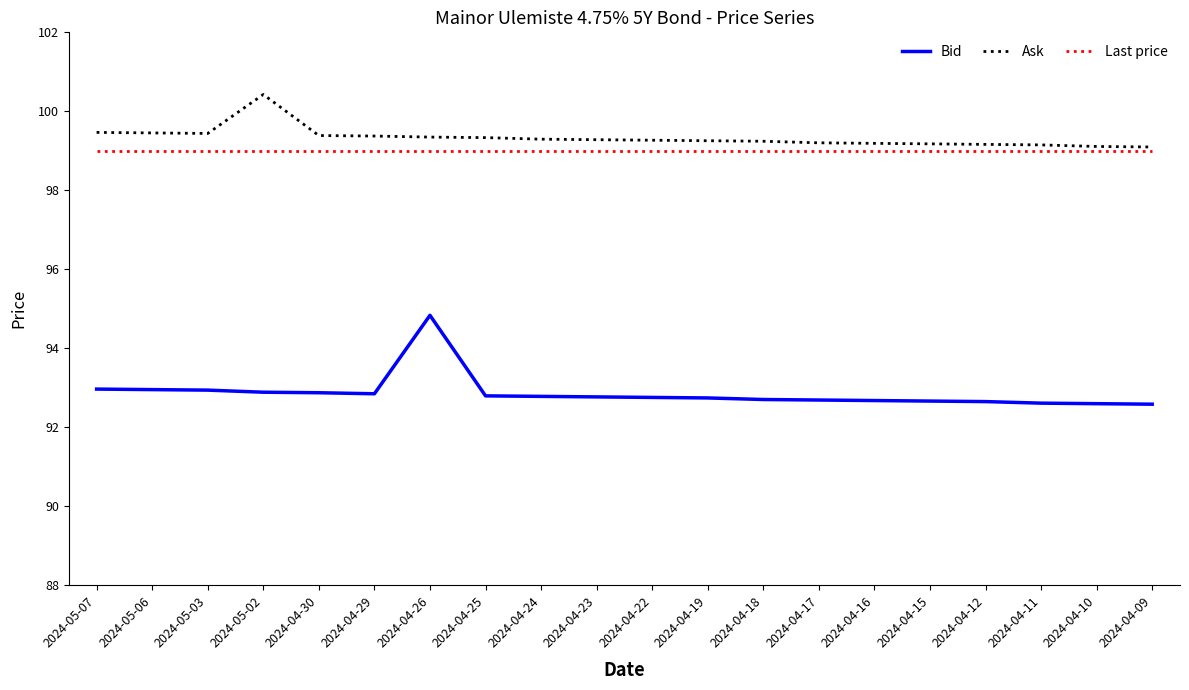

Which category has the highest value in the Bid series?

2024-04-26